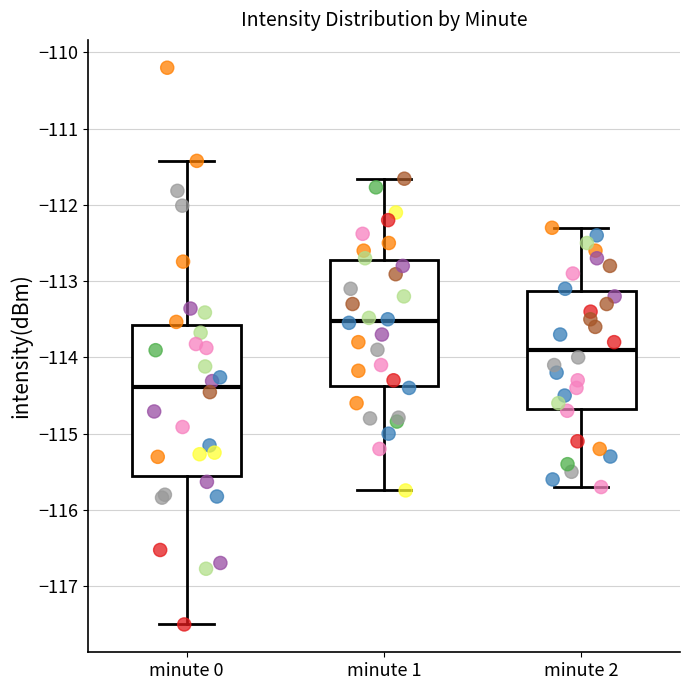

Comparing the boxes themselves (not the whiskers), which one is the tallest?

minute 0